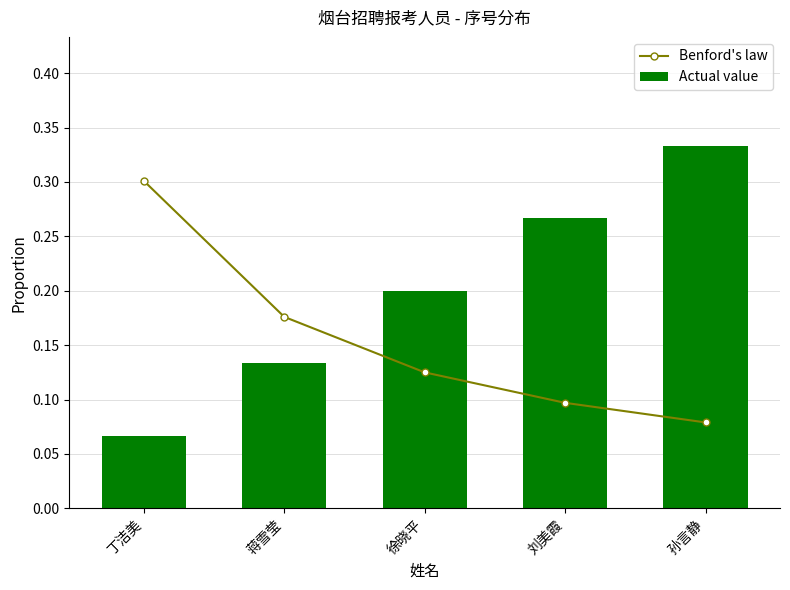

Is it true that Benford's law equals 0.1 at 蒋雪莹?

False